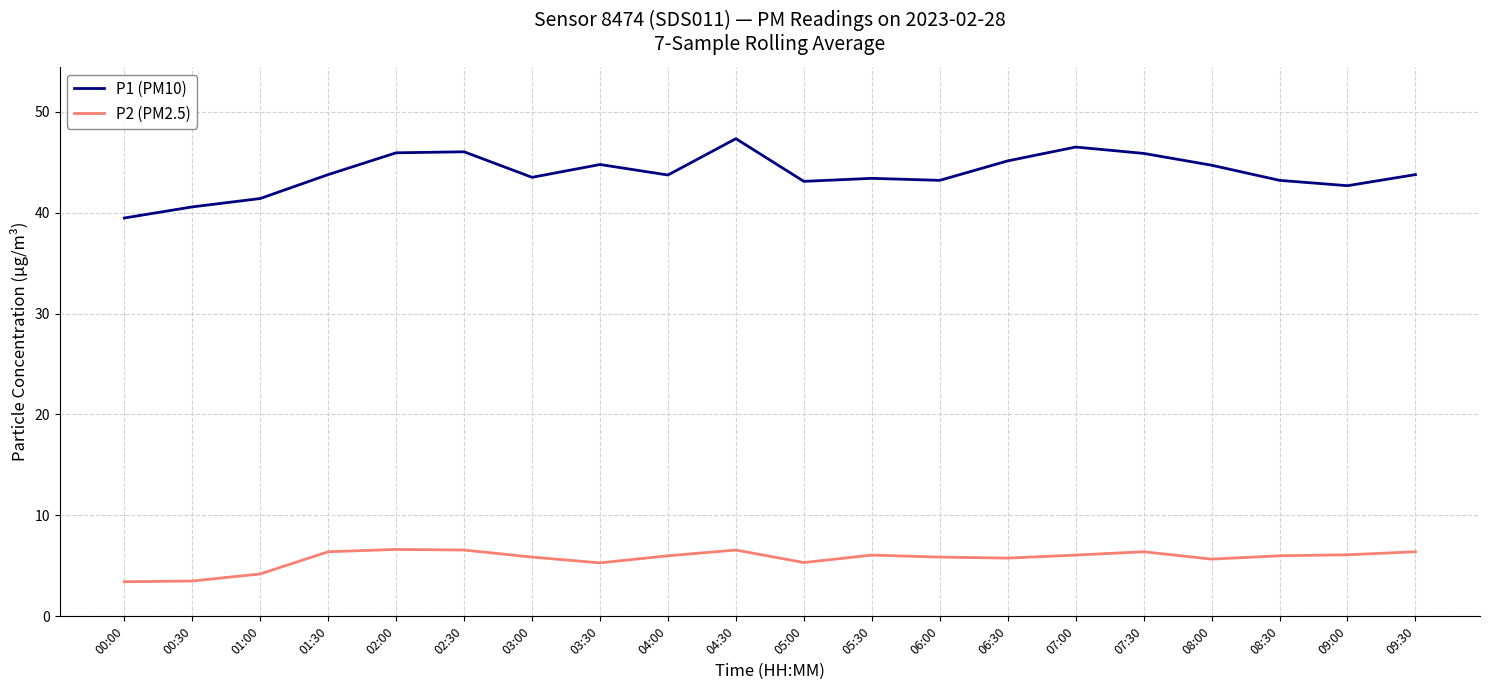

What is the average value of the P1 (PM10) series?

43.9